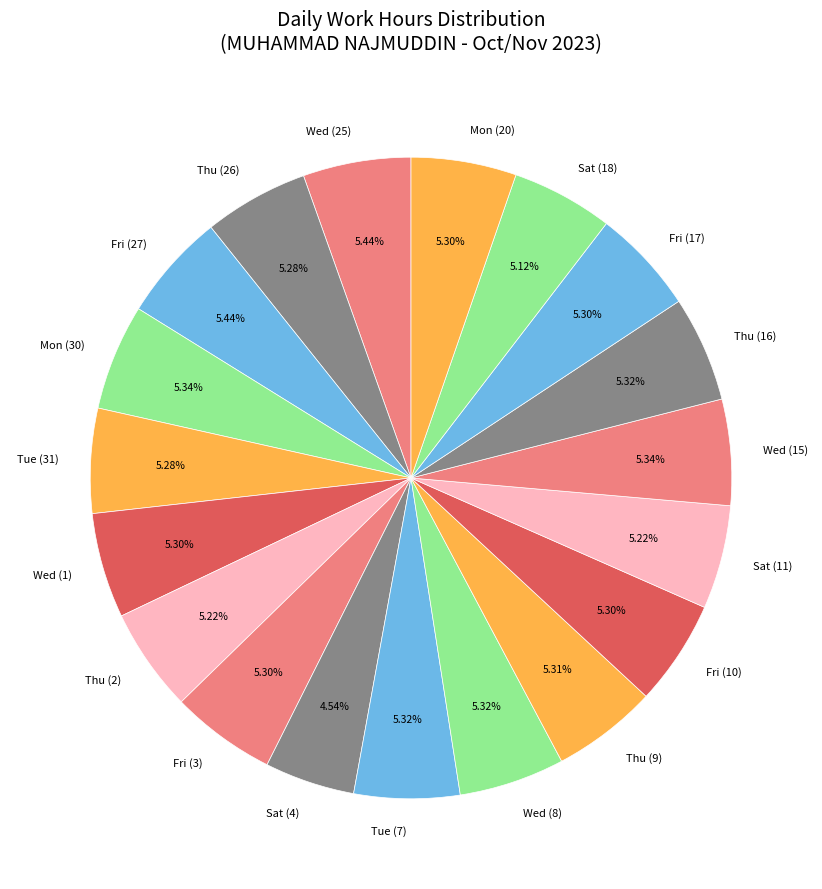

What is the ratio of the value at Tue (7) to the value at Wed (8)?

1.0